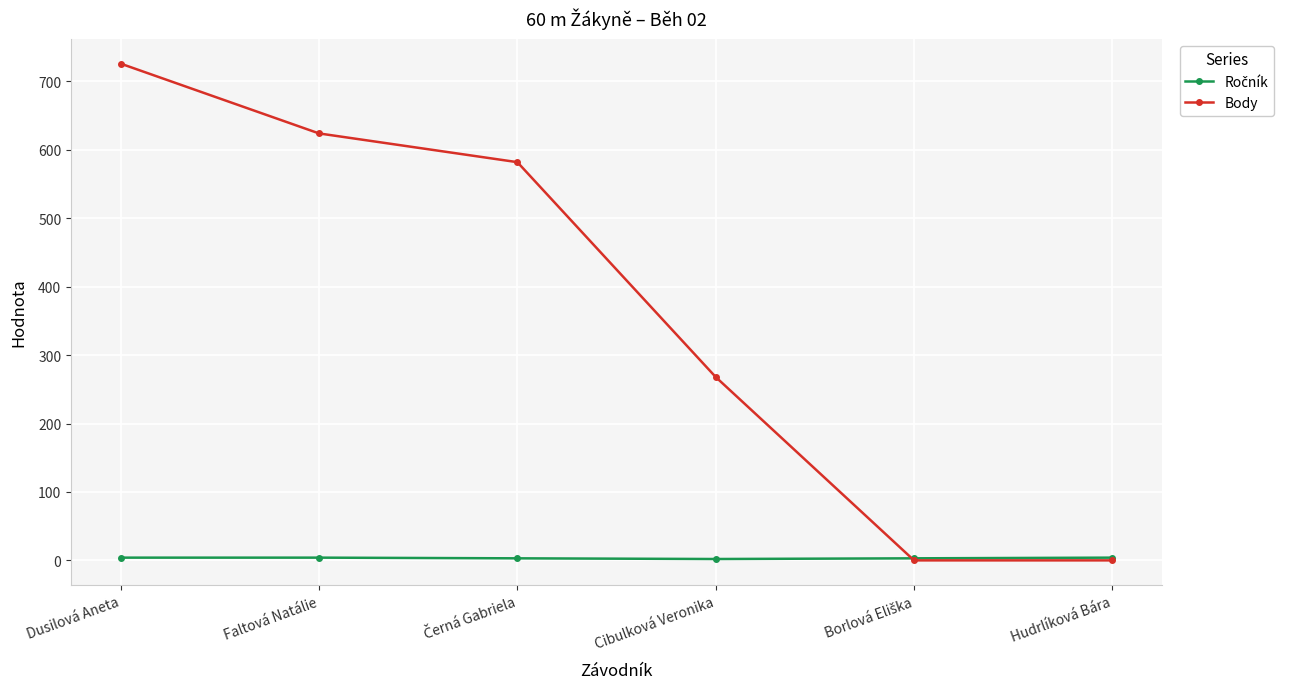

Is it true that Body equals 268 at Cibulková Veronika?

True